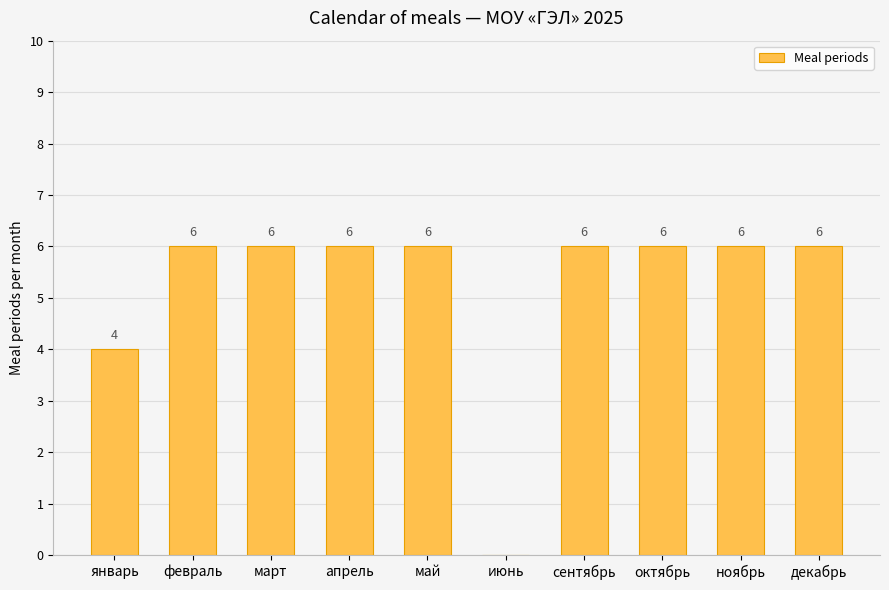

The value at июнь is -4. True or false?

False